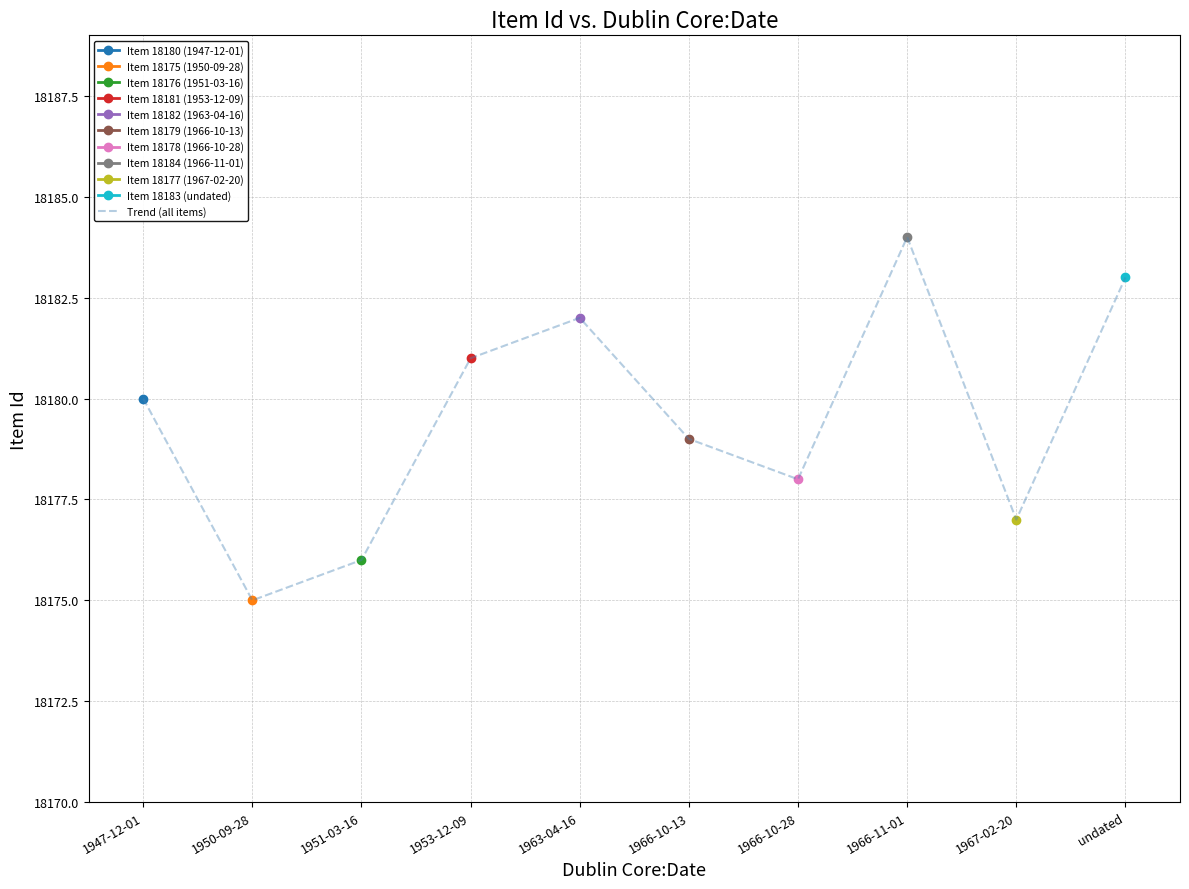

What is the difference between the values at 1947-12-01 and 1951-03-16?

4